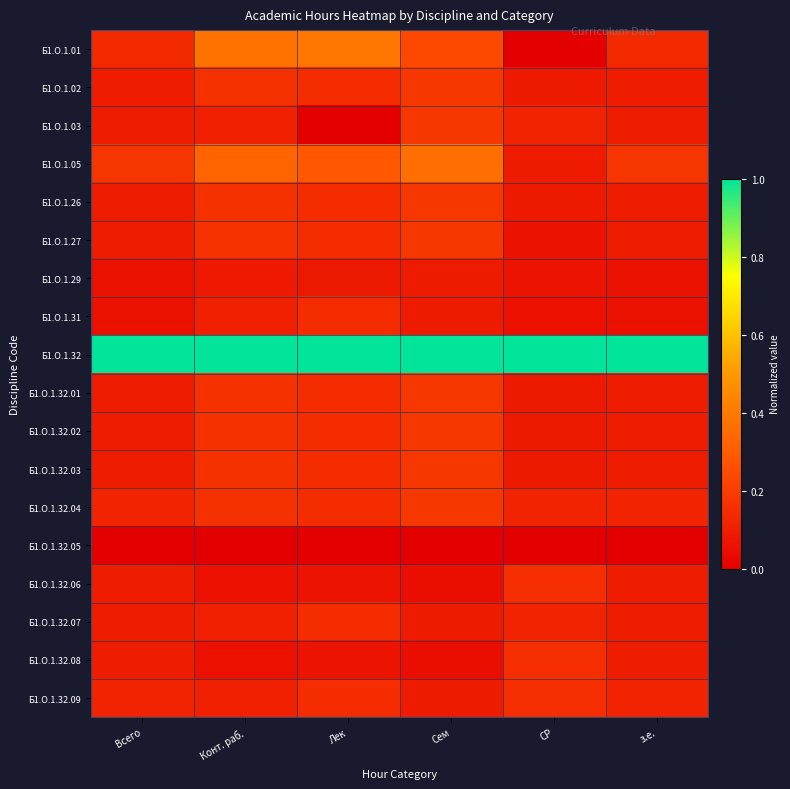

What is the maximum value shown in the chart?

1.0